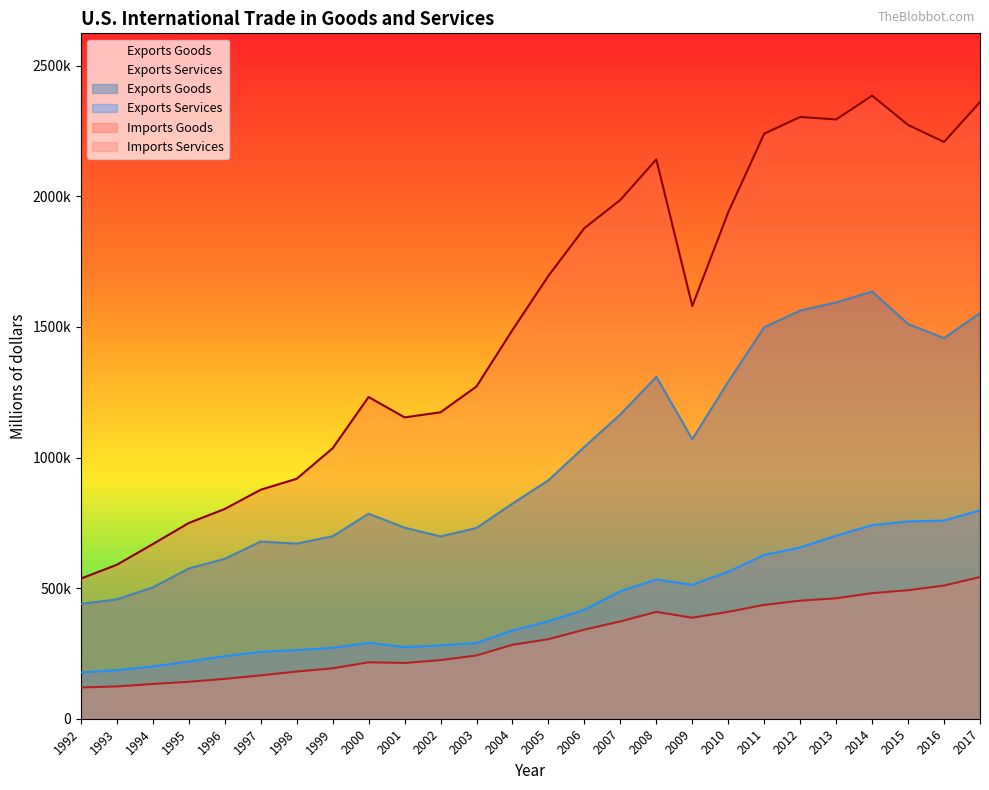

Reading right to left, what are all the values shown in this chart?

Exports_Goods: 2017=1553383	2016=1456957	2015=1511381	2014=1635563	2013=1593708	2012=1562630	2011=1498887	2010=1290279	2009=1070331	2008=1308795	2007=1165151	2006=1040905	2005=913016	2004=823584	2003=730446	2002=698036	2001=731331	2000=784940	1999=698524	1998=670416	1997=678366	1996=612113	1995=575204	1994=502859	1993=456943	1992=439631
Exports_Services: 2017=797690	2016=758888	2015=755310	2014=741094	2013=700491	2012=655724	2011=627061	2010=562759	2009=512722	2008=532817	2007=488396	2006=416738	2005=373006	2004=337966	2003=289972	2002=280670	2001=274323	2000=290381	1999=271343	1998=262758	1997=256087	1996=239489	1995=219183	1994=200395	1993=185920	1992=177251
Imports_Goods: 2017=2360878	2016=2208008	2015=2273249	2014=2385480	2013=2294247	2012=2303749	2011=2239886	2010=1938950	2009=1580025	2008=2141287	2007=1986347	2006=1878194	2005=1695820	2004=1488349	2003=1272089	2002=1173281	2001=1153701	2000=1231722	1999=1035592	1998=918637	1997=876794	1996=803113	1995=749374	1994=668690	1993=589394	1992=536528
Imports_Services: 2017=542471	2016=509838	2015=491966	2014=480761	2013=461087	2012=452013	2011=435761	2010=409313	2009=386801	2008=409052	2007=372575	2006=341165	2005=304448	2004=283083	2003=242219	2002=224379	2001=213465	2000=216115	1999=192893	1998=180677	1997=165932	1996=152554	1995=141397	1994=133057	1993=123780	1992=119566